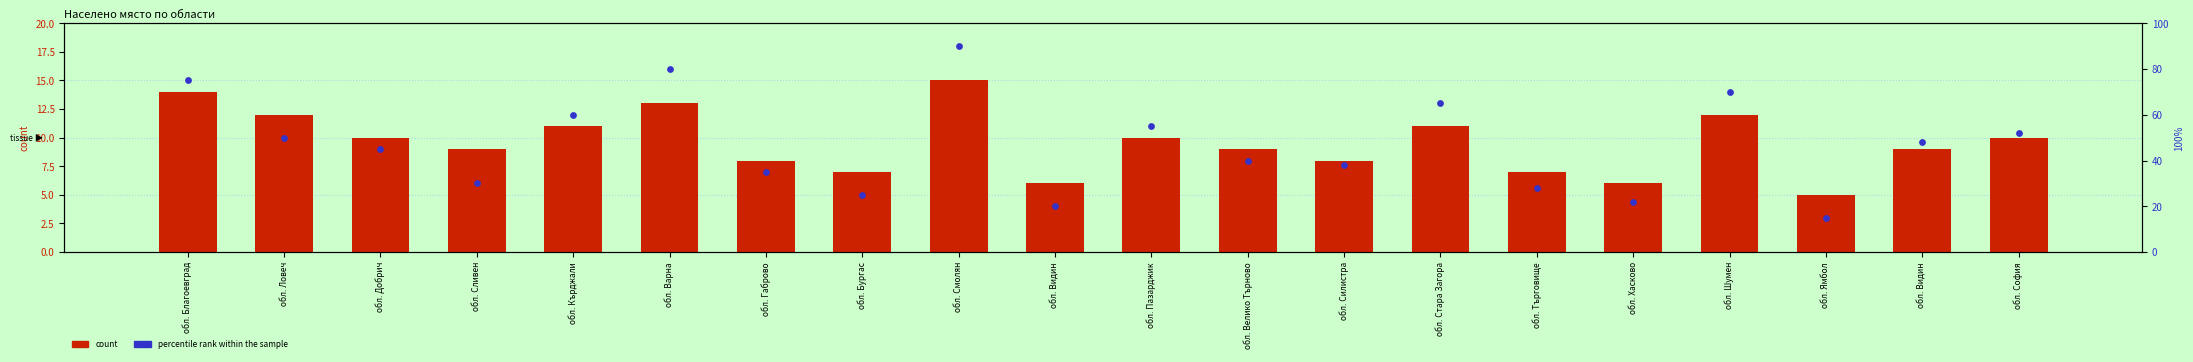

Is the value of percentile rank within the sample at обл. Ловеч greater than the value of count at обл. Смолян?

Yes